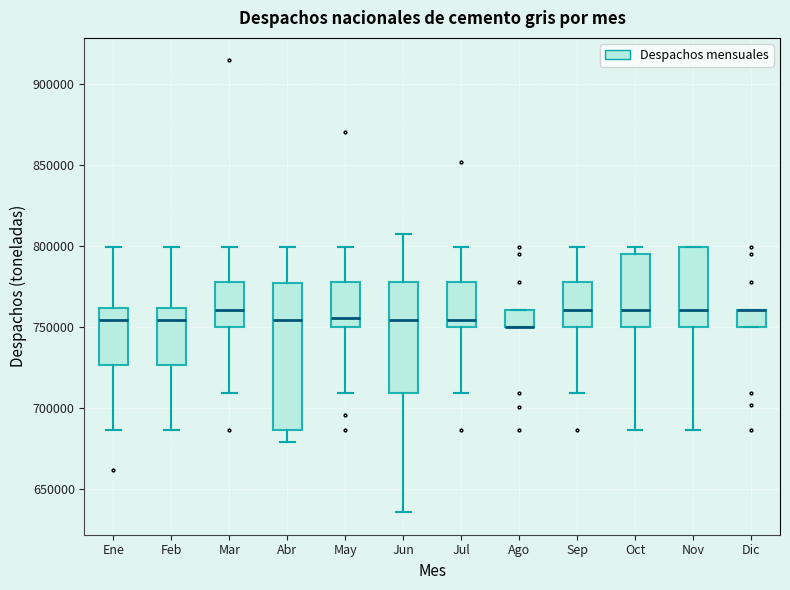

Where is the lower edge of the box for Ene on the y-axis? The values are not printed on the chart, so give them approximately, as read against the axis.

725000